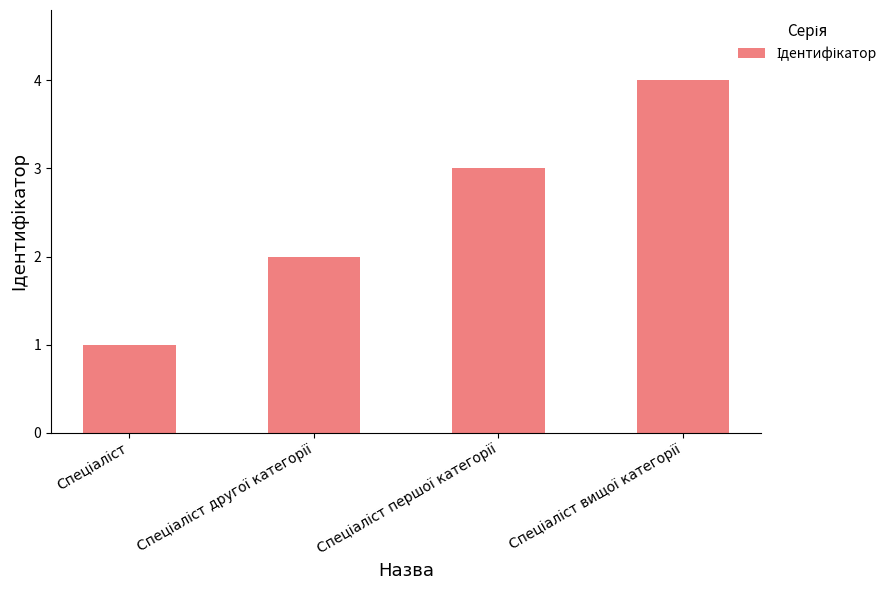

Reading left to right, what are all the values shown in this chart?

1	2	3	4